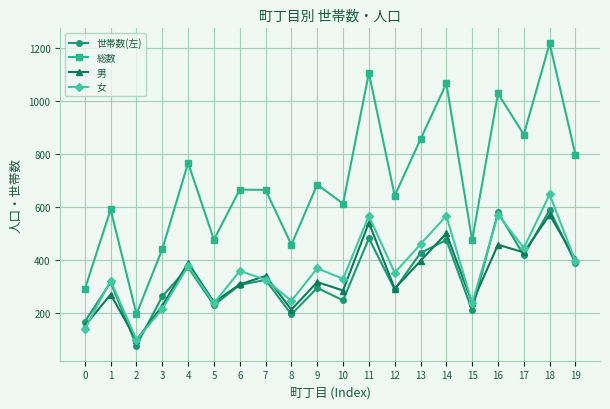

What is the difference between the 世帯数(左) values at 0 and 5?

63